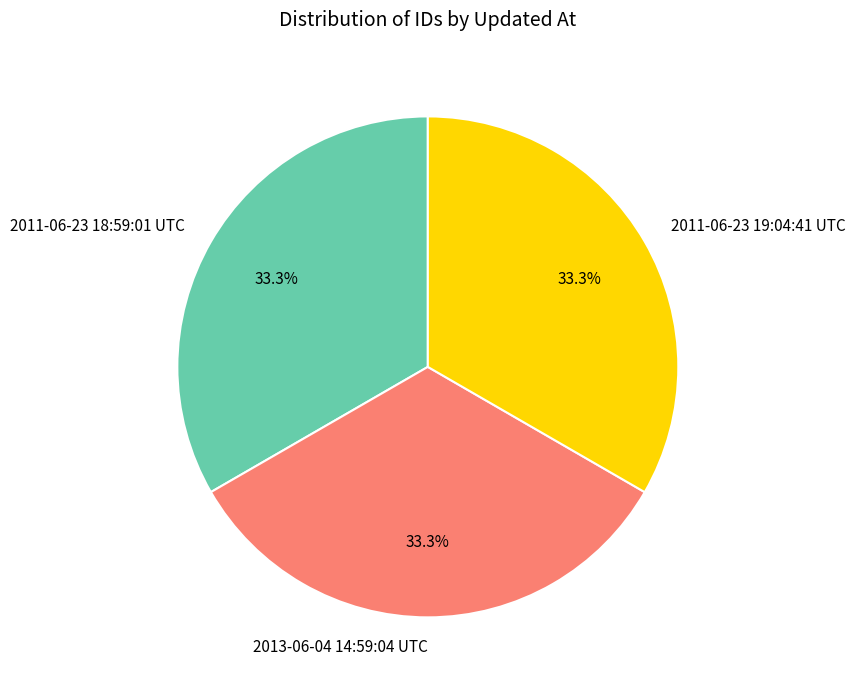

To the nearest percent, what percentage of the pie is 2011-06-23 19:04:41 UTC?

33%